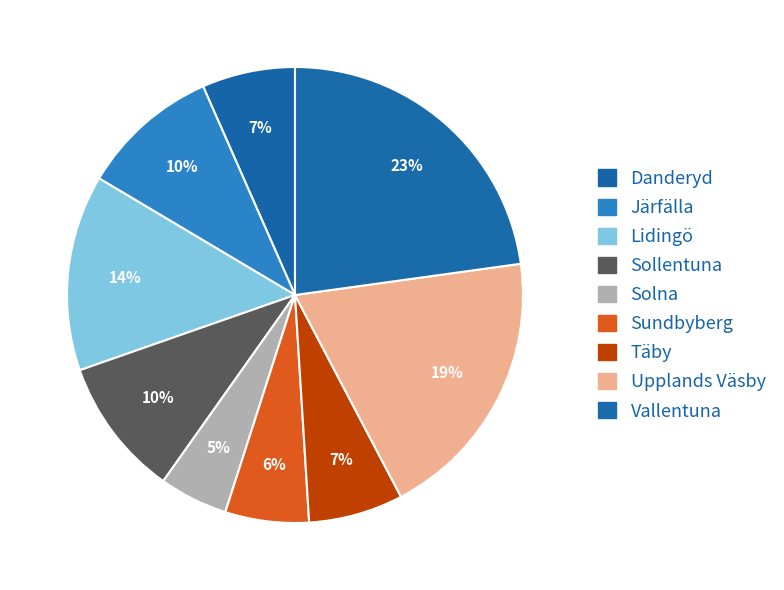

The Järfälla slice represents 1% of the pie. True or false?

False